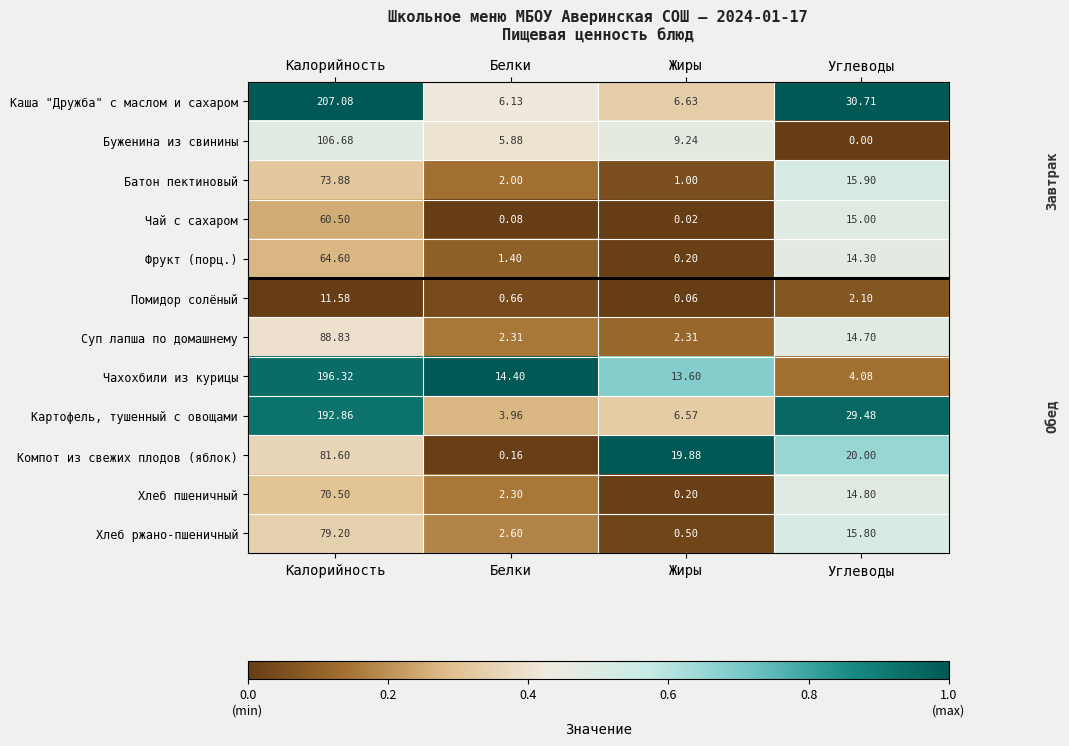

Rank the series at Углеводы from lowest to highest value.

Буженина из свинины, Помидор солёный, Чахохбили из курицы, Фрукт (порц.), Суп лапша по домашнему, Хлеб пшеничный, Чай с сахаром, Хлеб ржано-пшеничный, Батон пектиновый, Компот из свежих плодов (яблок), Картофель, тушенный с овощами, Каша "Дружба" с маслом и сахаром